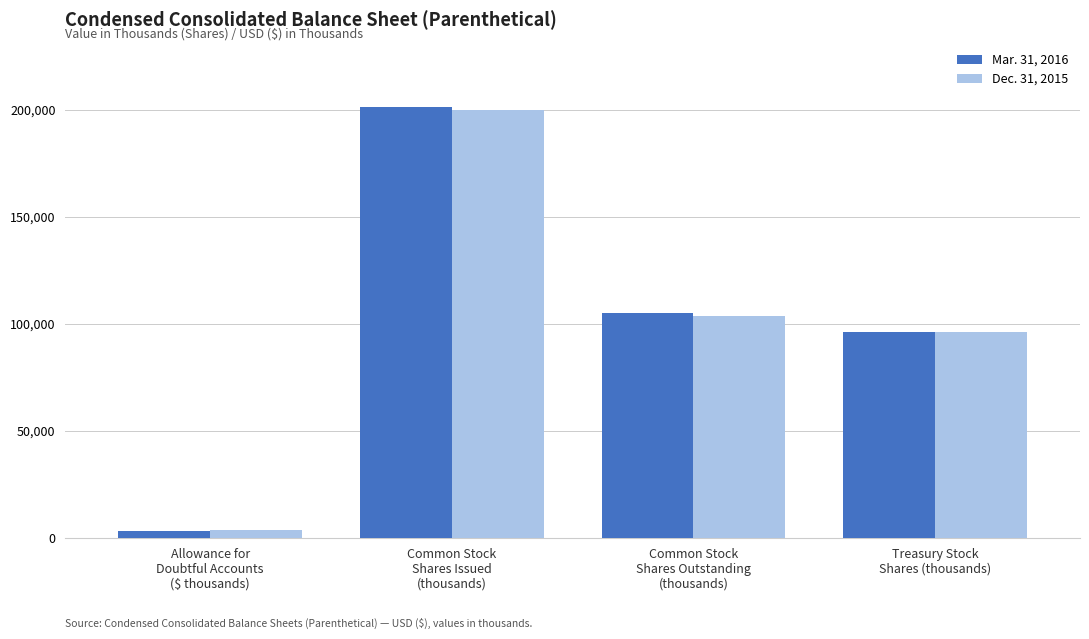

What position from the right is Common Stock
Shares Issued
(thousands)?

3